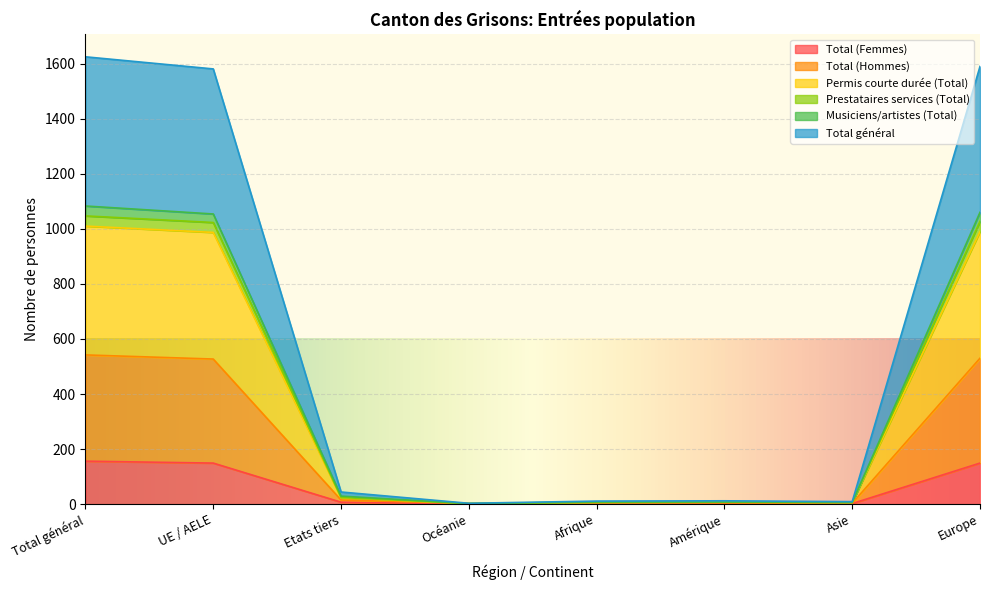

Does the chart display data point markers on the line(s)?

No